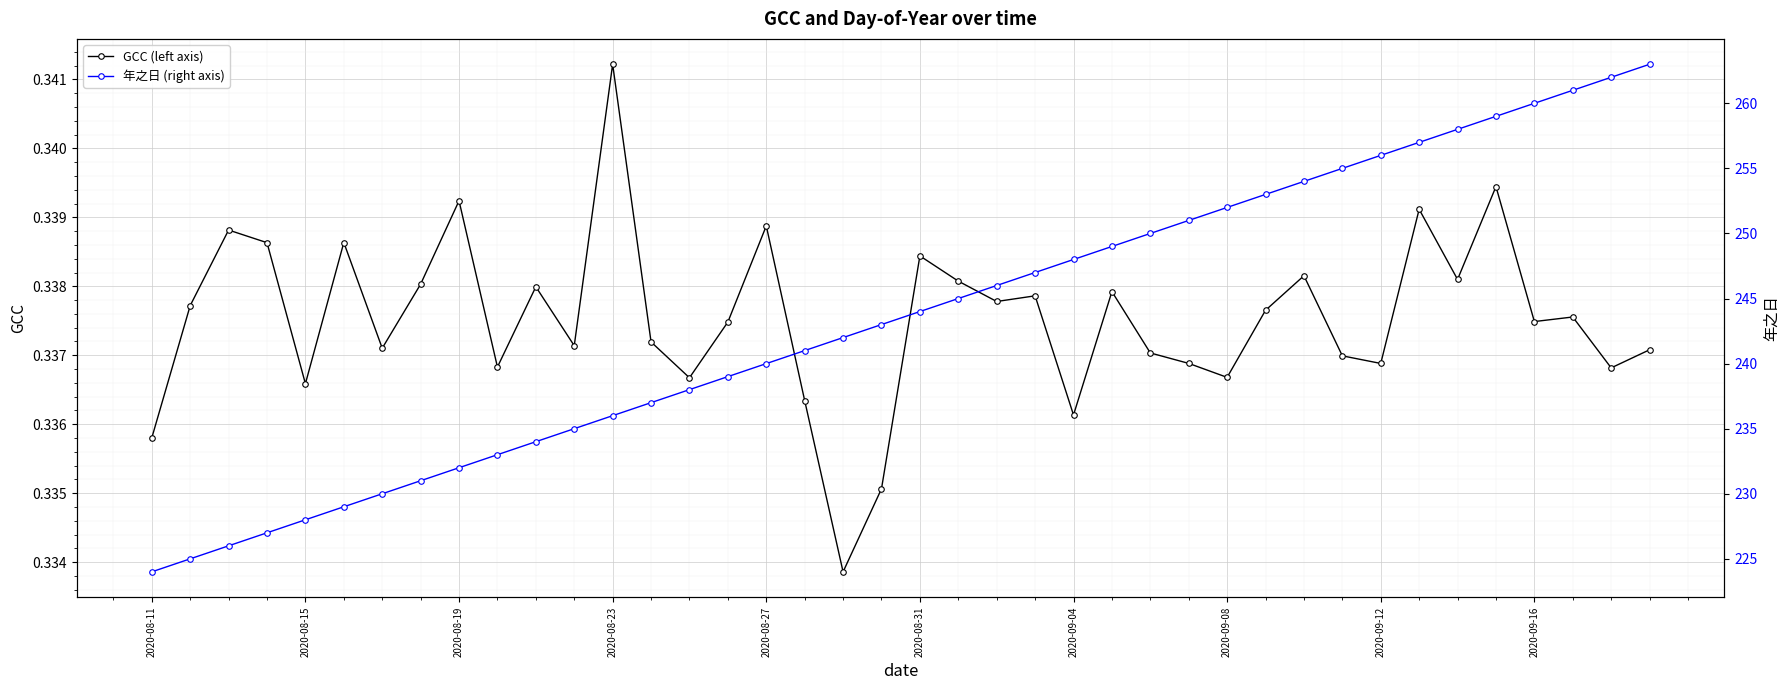

How many interior local peaks does the GCC (left axis) series have?

13